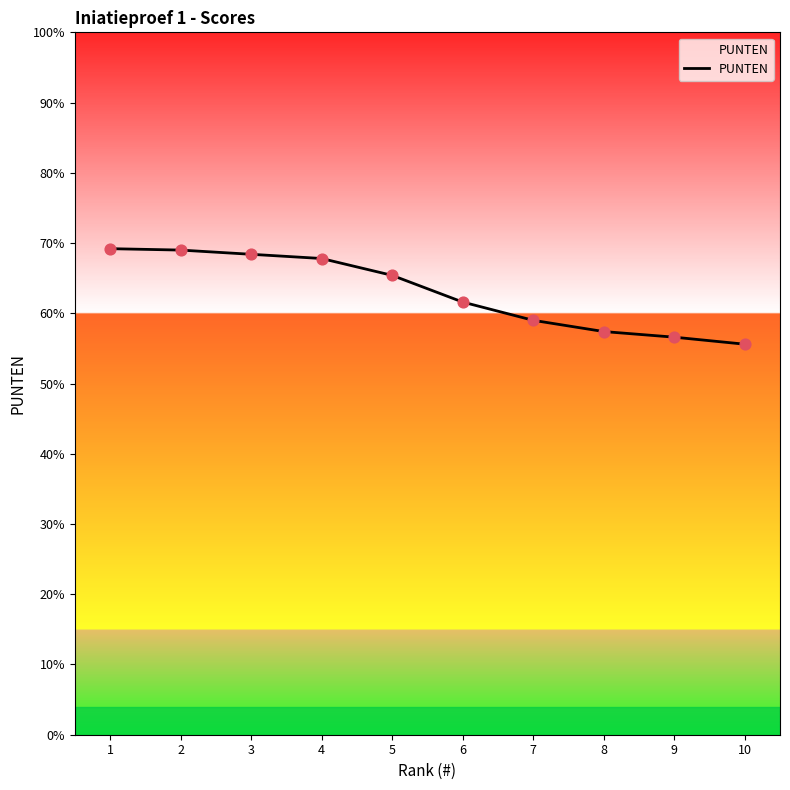

Which has a higher value, 3 or 9?

3